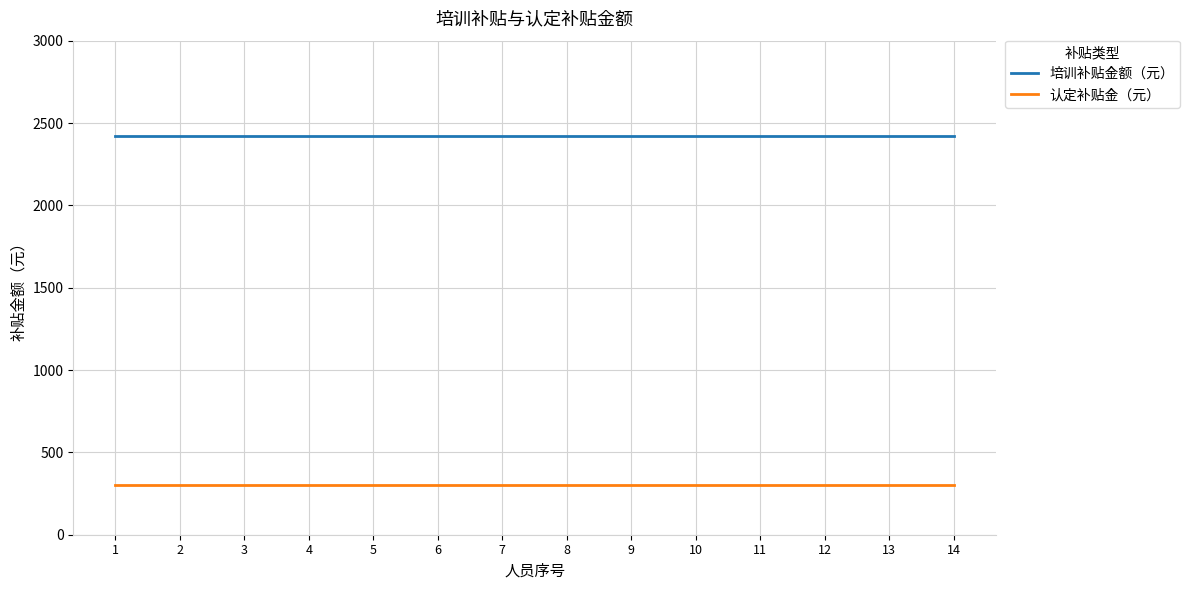

Rank the series by their average value, from highest to lowest.

培训补贴金额（元）, 认定补贴金（元）